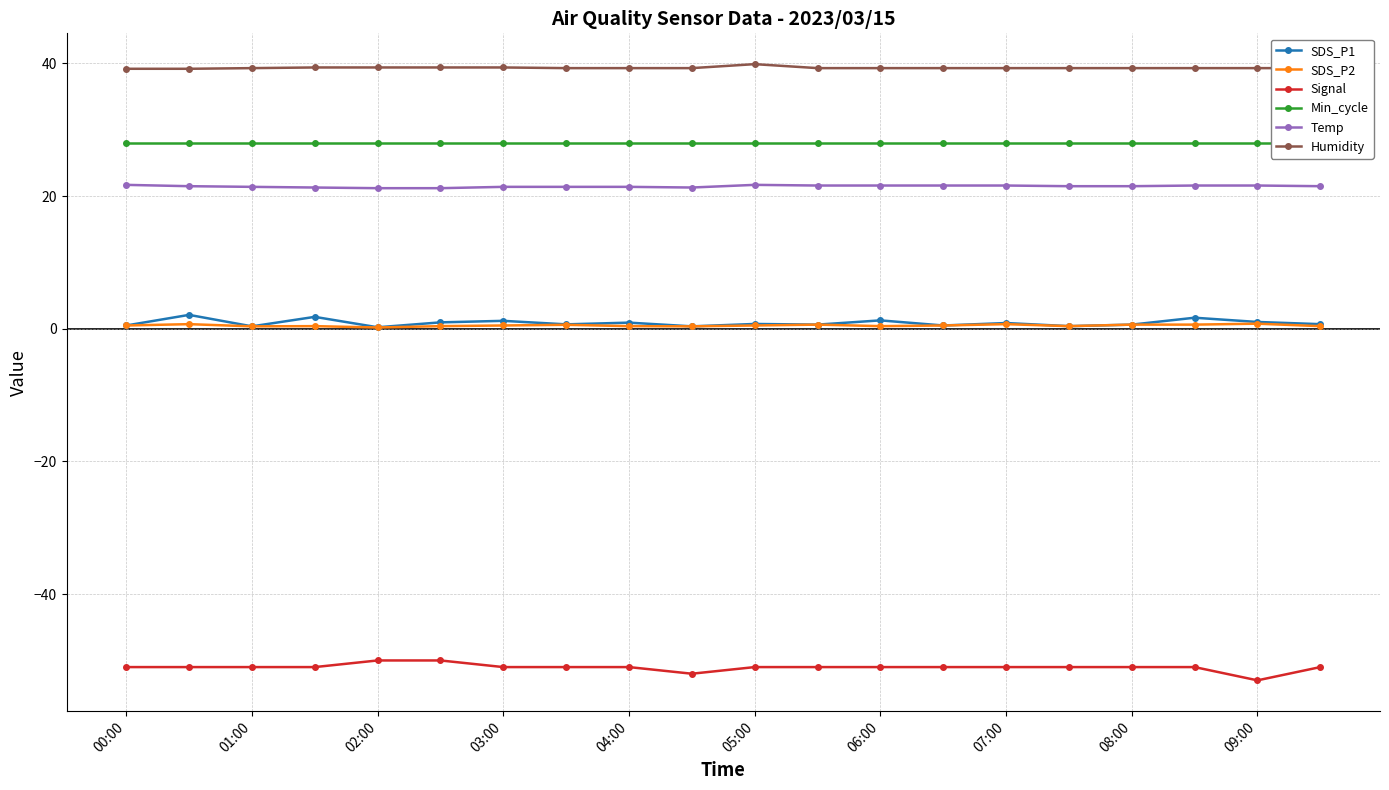

True or false: Signal has more than 1 points higher than both neighbors.

False